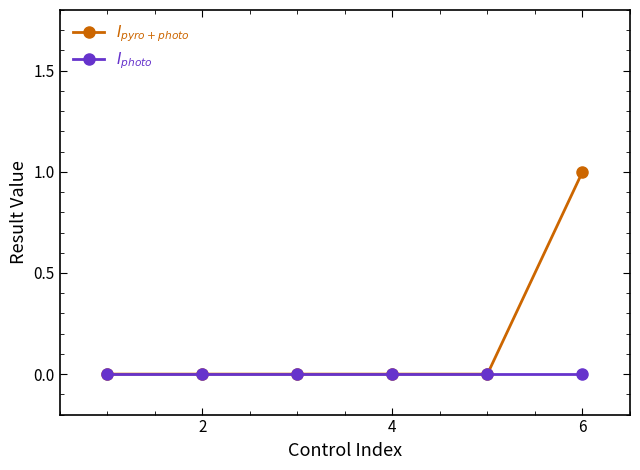

How many categories are shown in the chart?

6